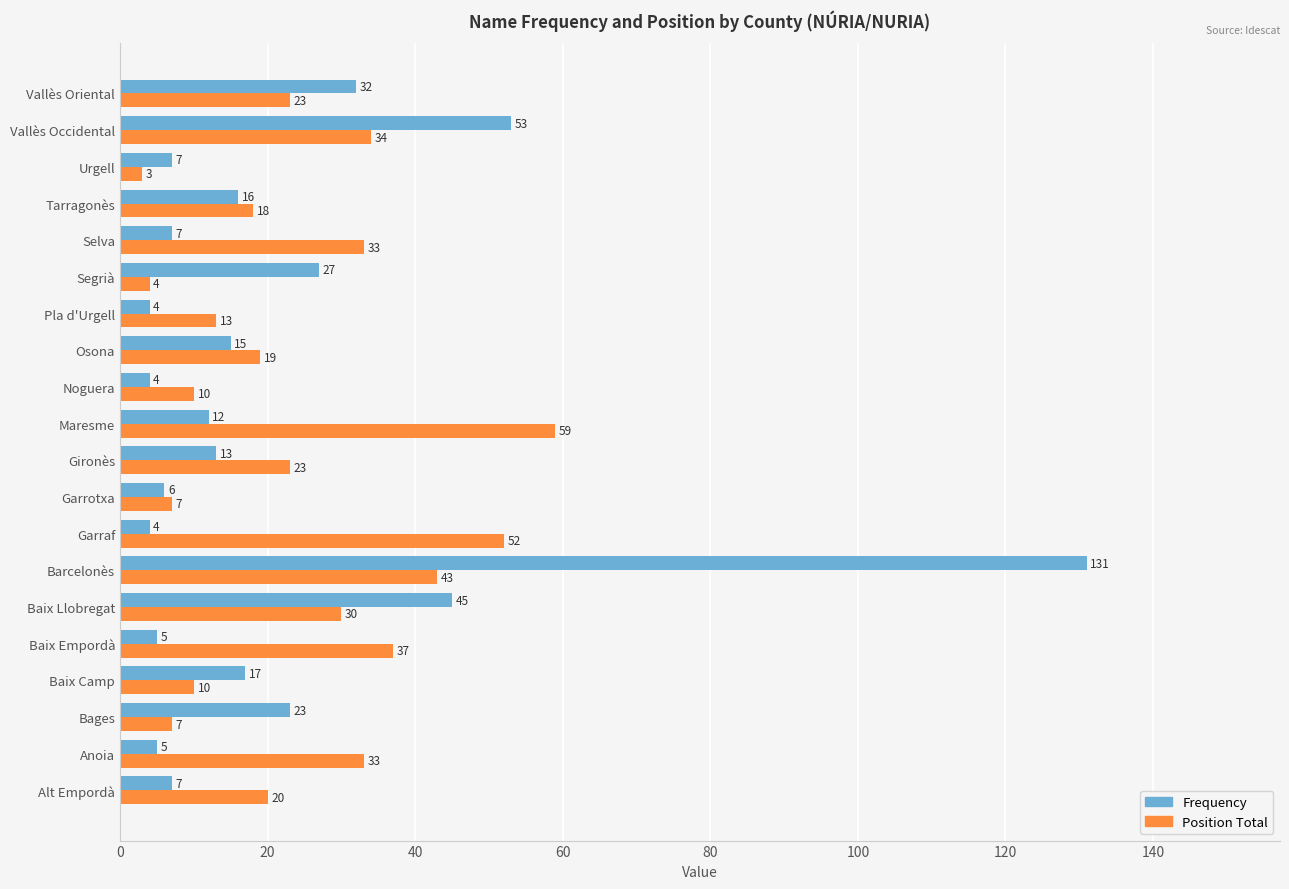

Is it true that Position Total equals 35 at Gironès?

False